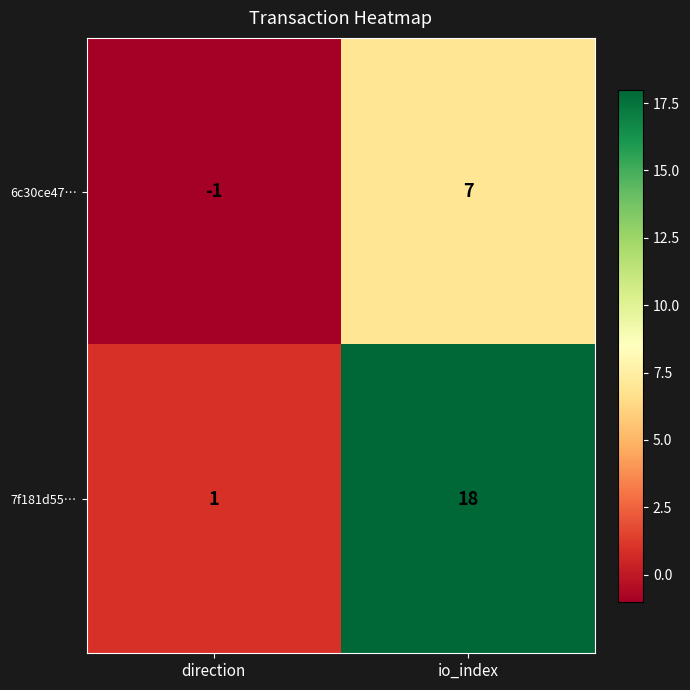

How many series are shown in this chart?

2